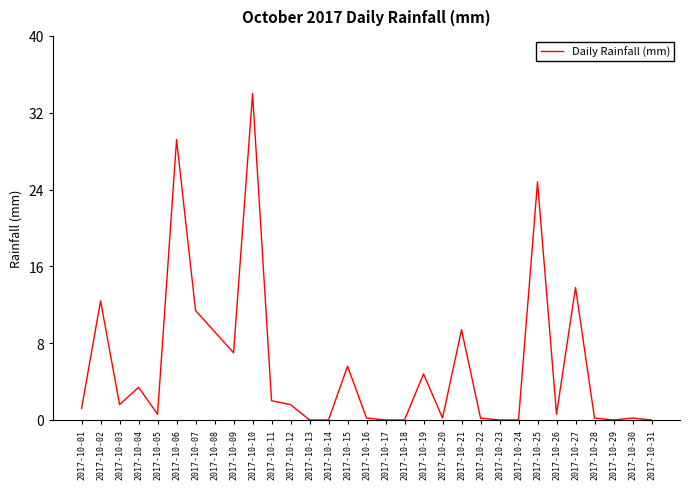

At which label does the data first exceed 1?

2017-10-01